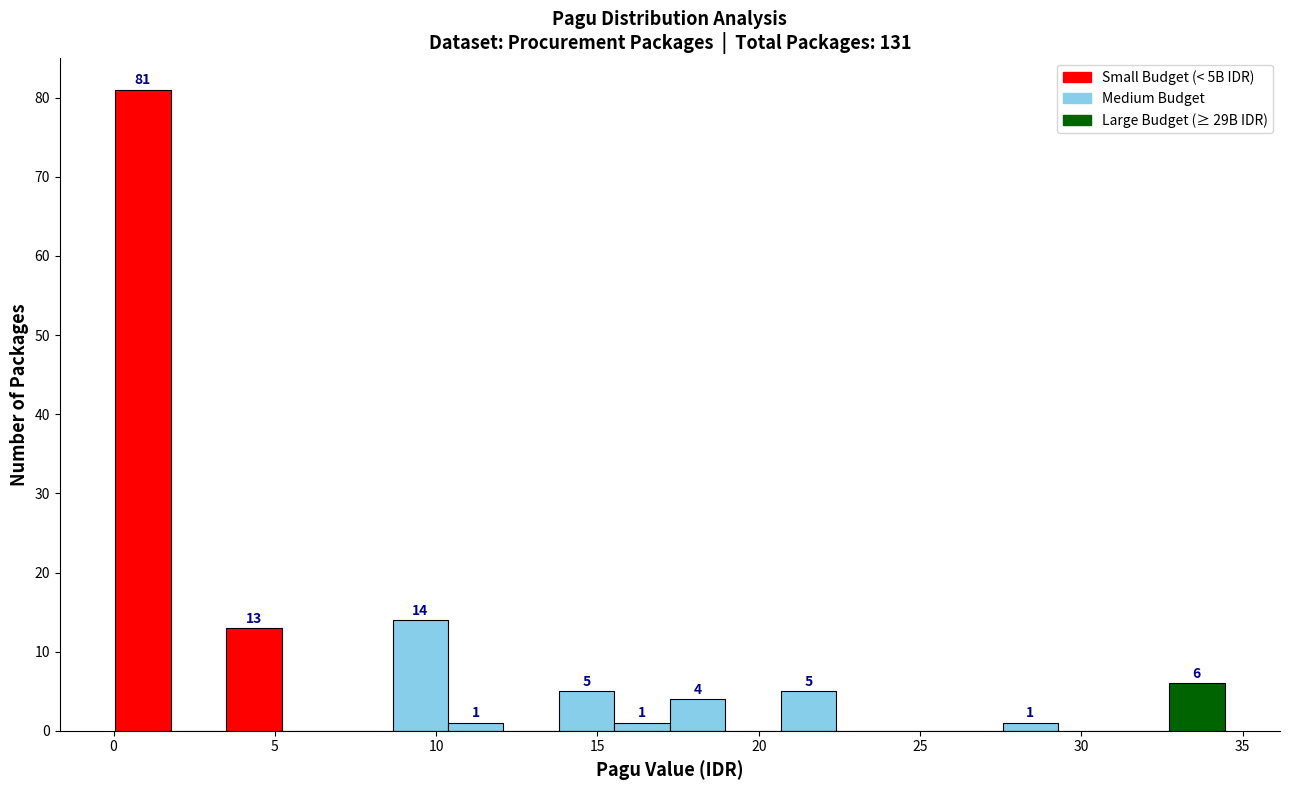

Read against the x-axis, roughly where is the centre of the tallest bar?

1.0